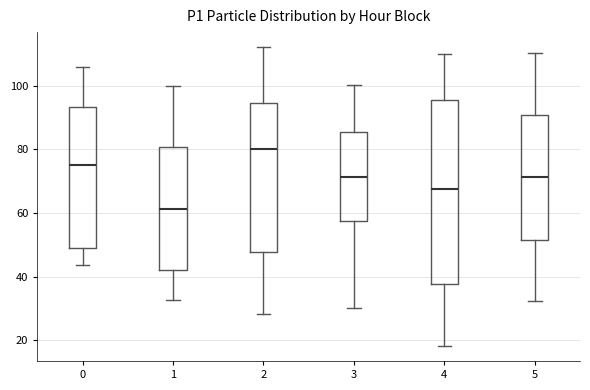

Where does the upper whisker of the box at x = 1 end on the y-axis? The values are not printed on the chart, so give them approximately, as read against the axis.

100